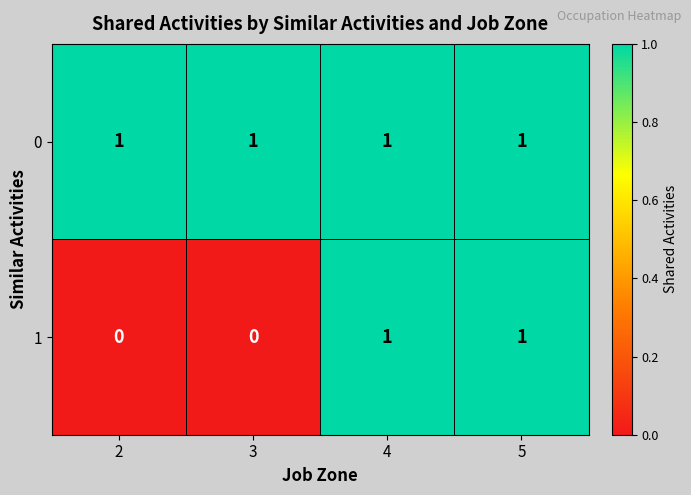

Rank the series at 3 from lowest to highest value.

1, 0